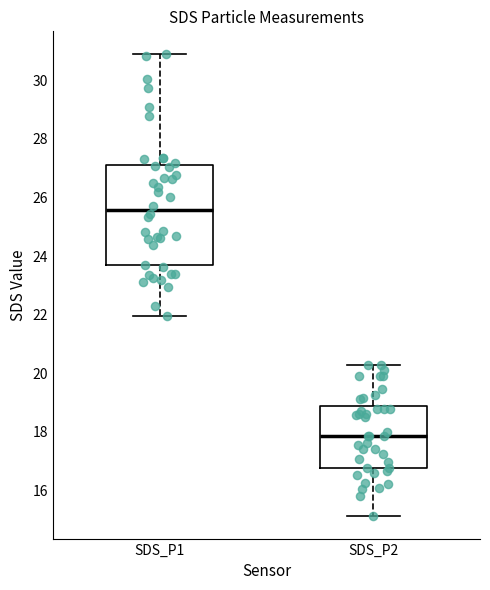

Comparing the boxes themselves (not the whiskers), which one is the tallest?

SDS_P1